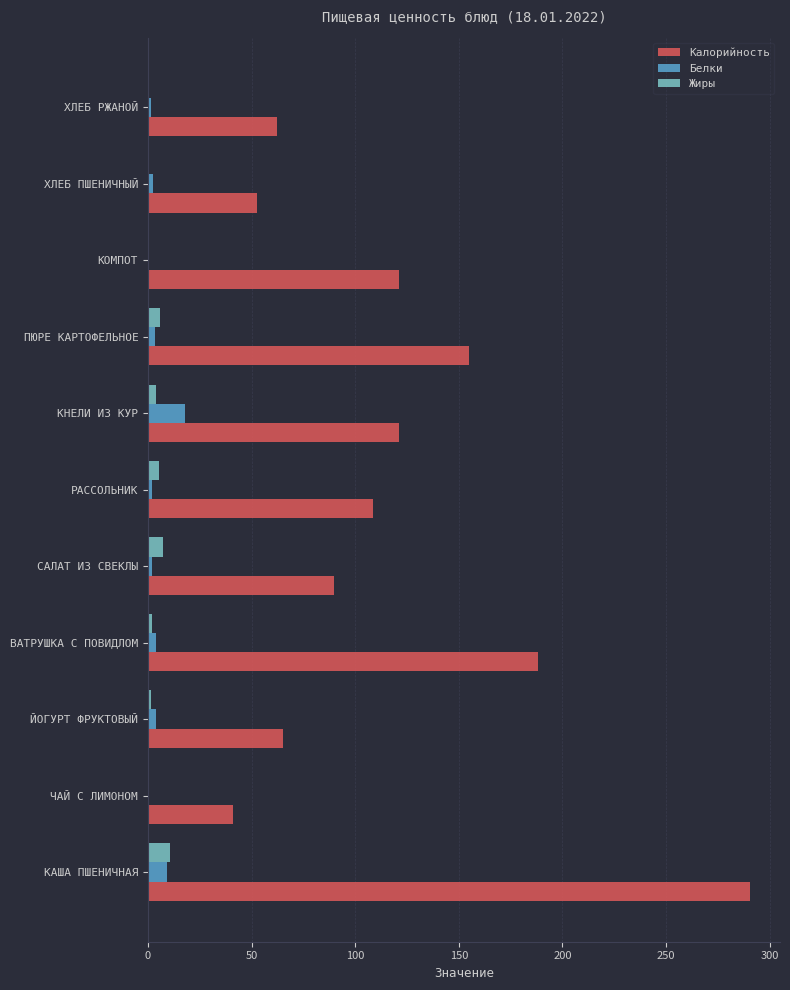

Which series has the largest total across all categories?

Калорийность